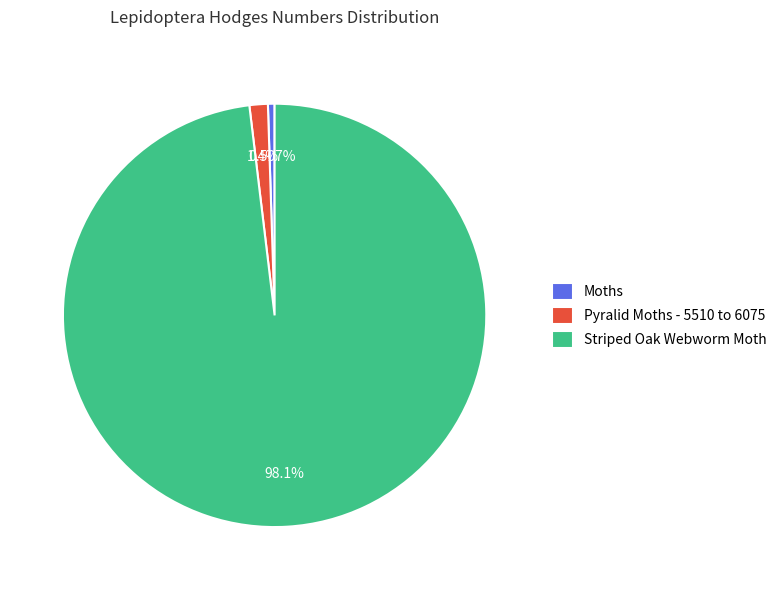

How much of the chart is everything except Striped Oak Webworm Moth?

1.9%